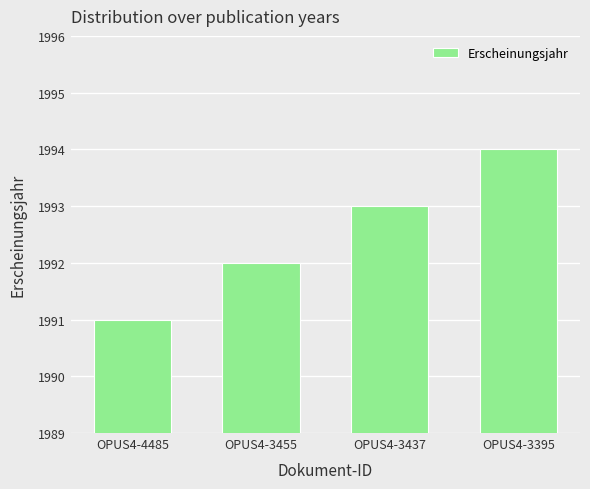

How many bars are there in total?

4